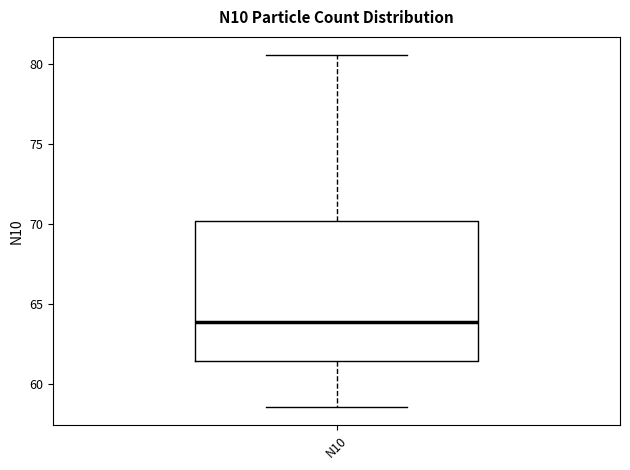

Transcribe this box plot: give where the median line is, the range the box spans, and where the two whiskers end, as read against the y-axis. The values are not printed on the chart, so give them approximately, as read against the axis.

median 64.0, box 61.5 to 70.0, whiskers 58.5 to 80.5